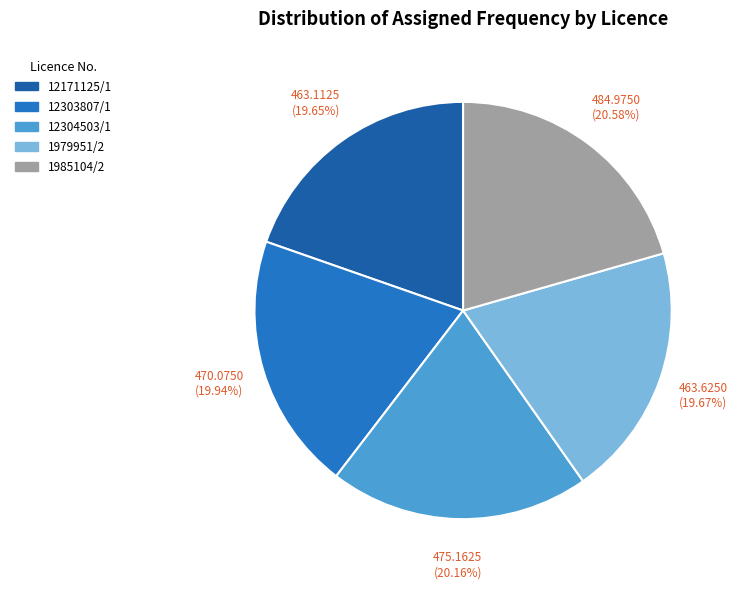

Which has a higher value, 12304503/1 or 12303807/1?

12304503/1